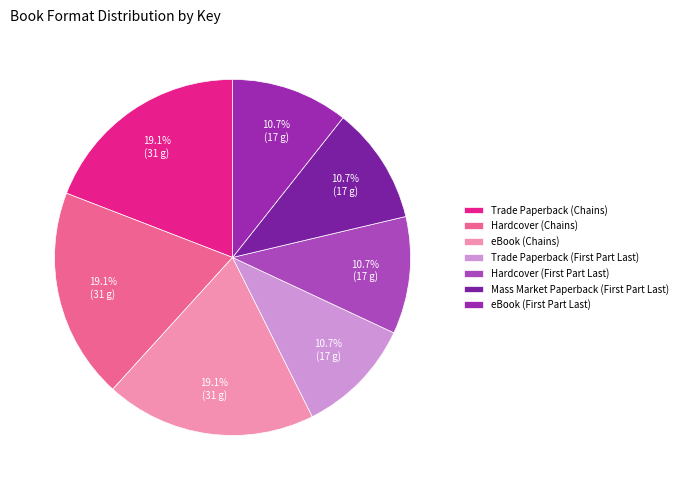

What is the total percentage of Trade Paperback (Chains) and Hardcover (Chains)?

38.3%